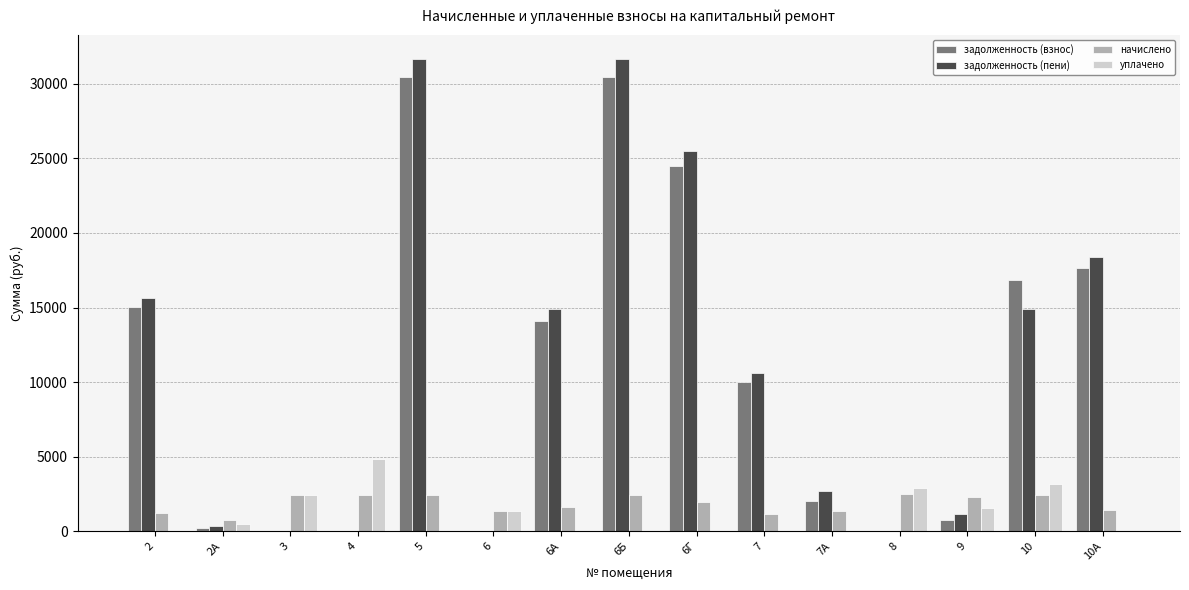

Is the value of начислено at 6 greater than the value of уплачено at 4?

No